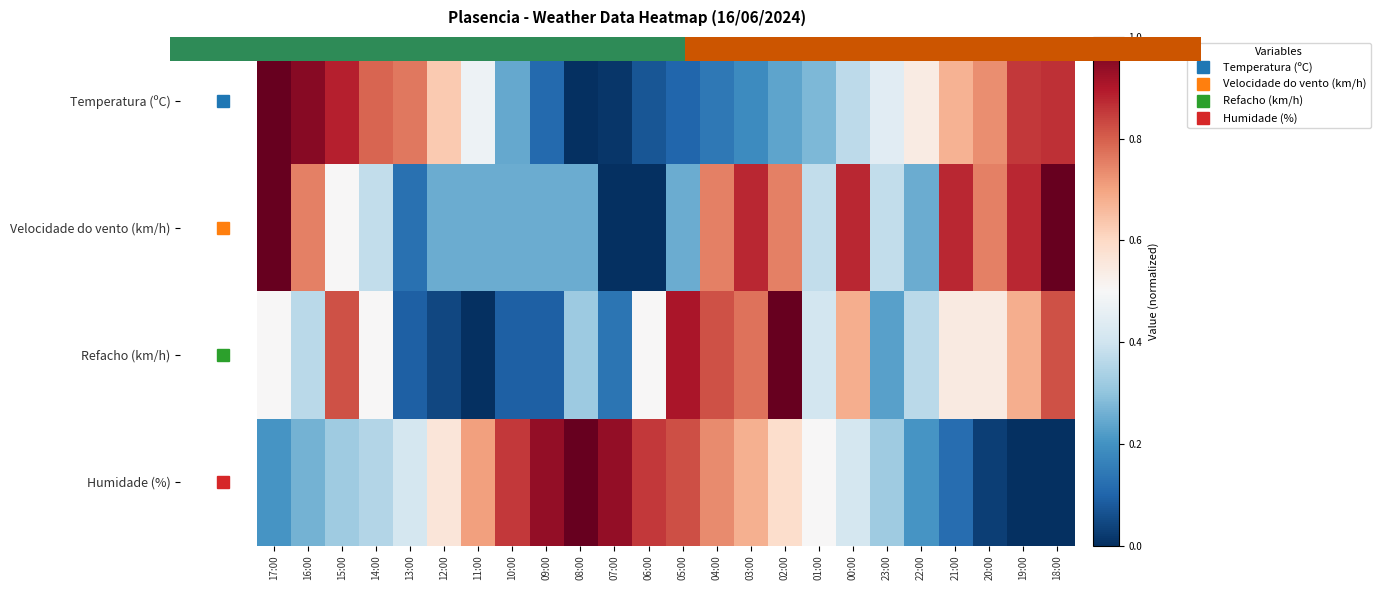

True or false: Refacho (km/h) has a value of 0.2 at 07:00.

False